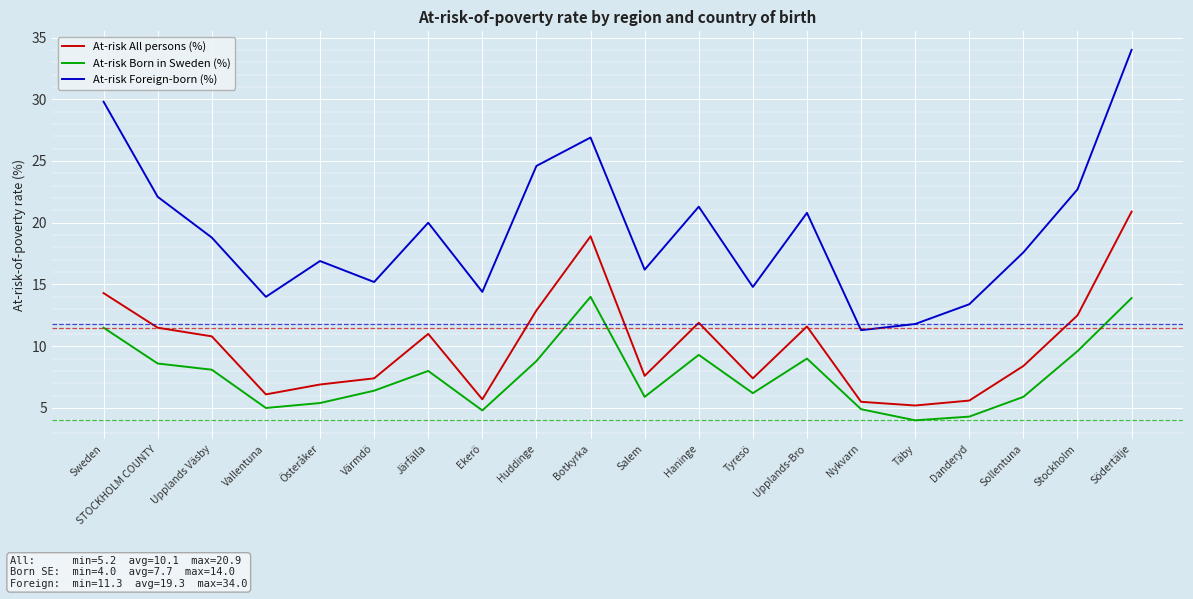

The value of At-risk All persons (%) at Upplands-Bro is 2.7. True or false?

False